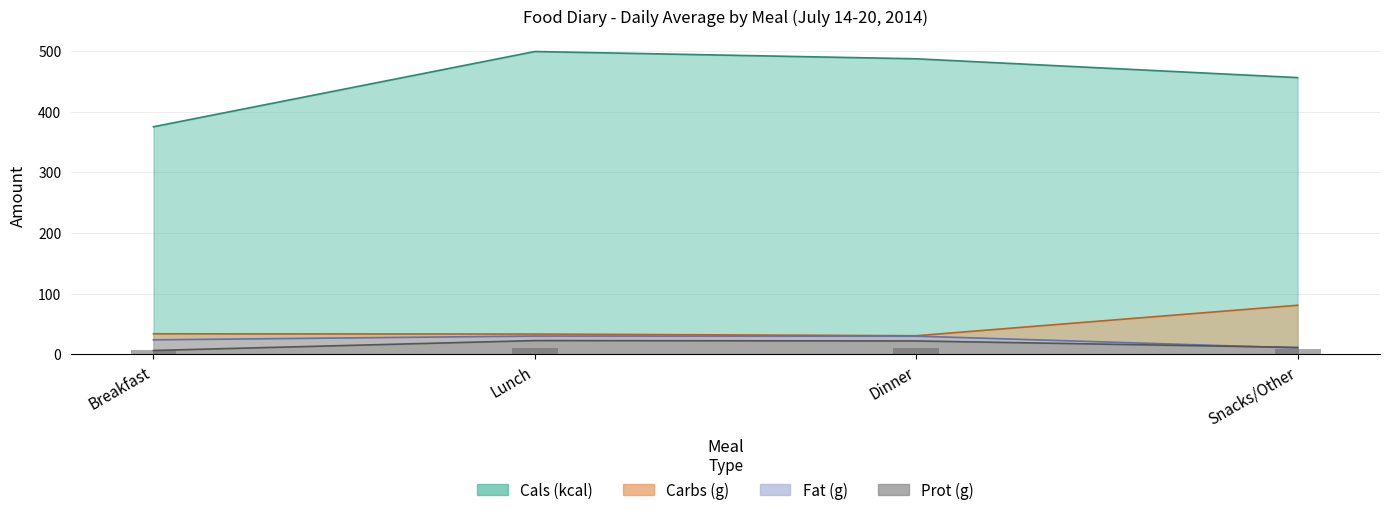

What is the greatest value displayed?

499.0